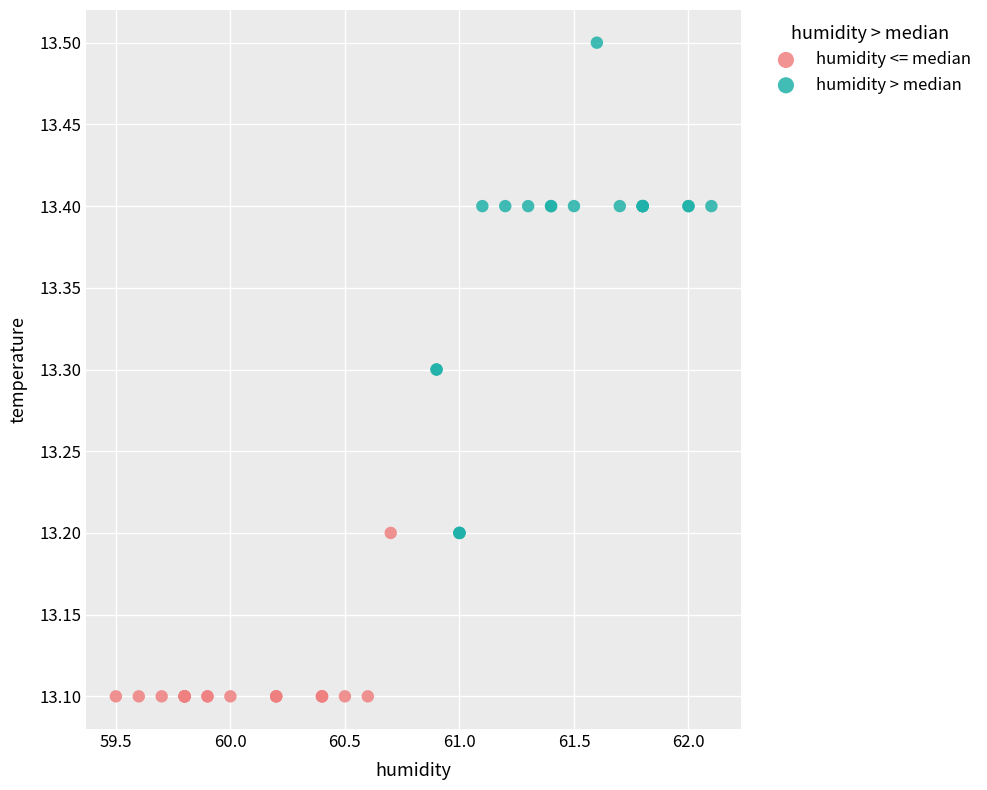

Which series has the largest Y range (max minus min)?

humidity > median